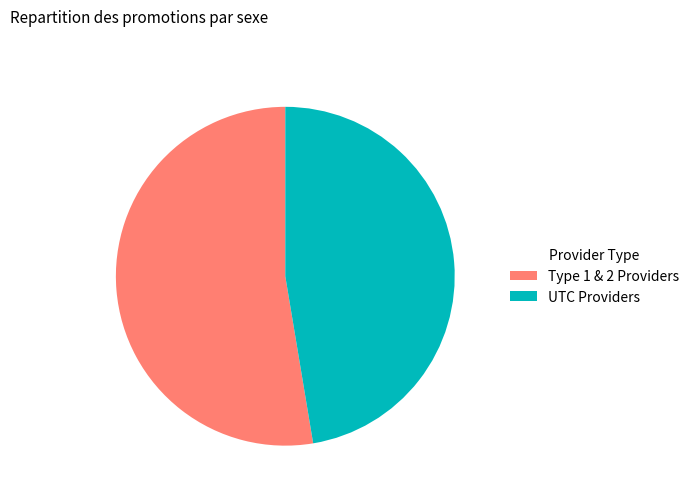

How many segments does this pie chart have?

2